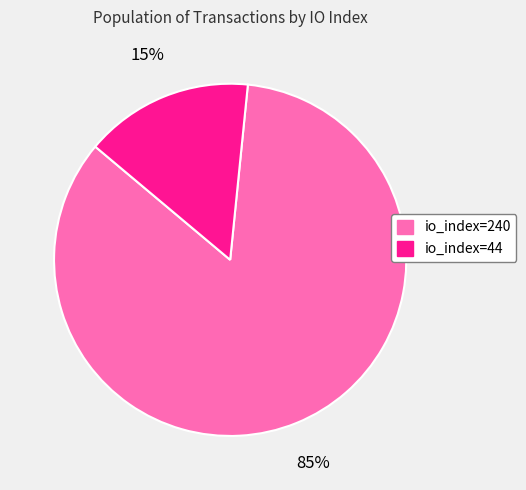

Combined, do io_index=44 and io_index=240 account for over 50%?

Yes